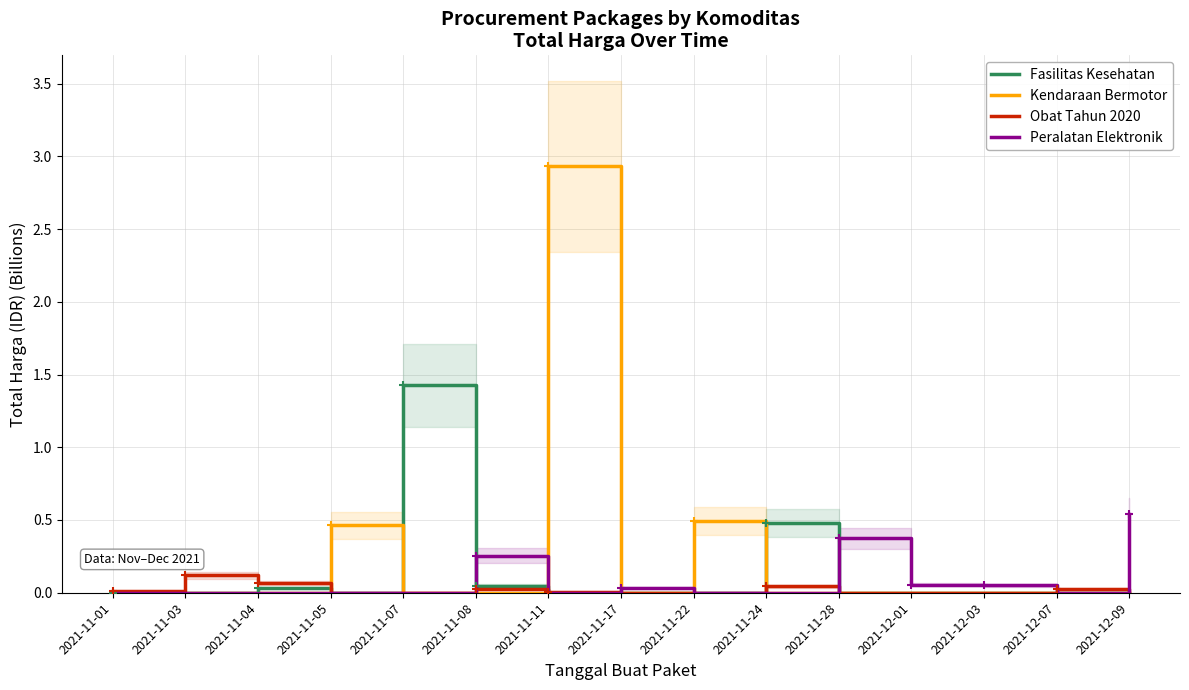

What is the approximate value of Peralatan Elektronik at 2021-11-08?

0.3